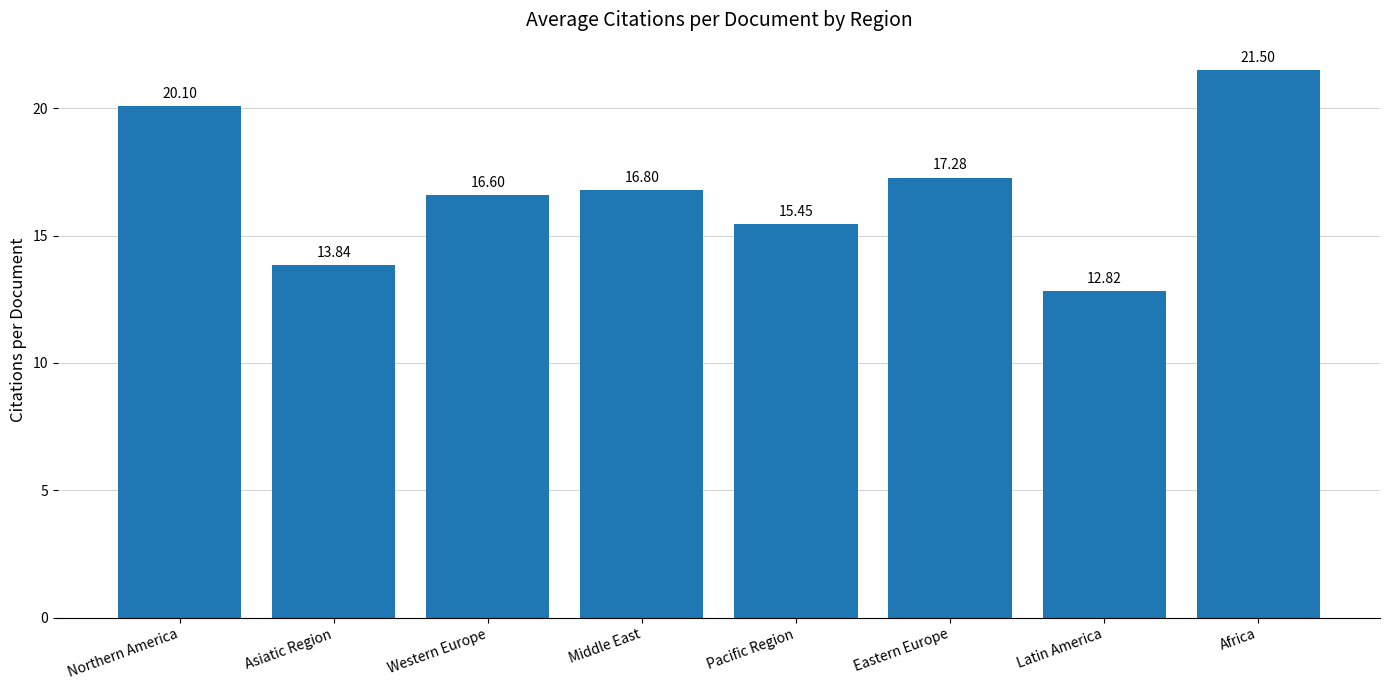

Approximately how many times larger is the value at Pacific Region compared to Eastern Europe?

0.9